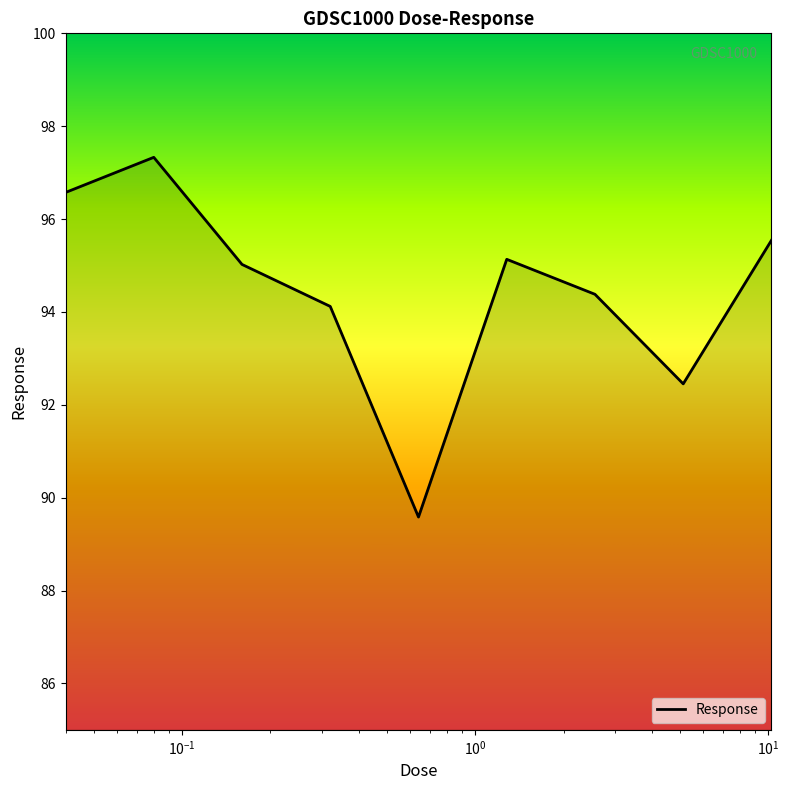

What is the difference between the maximum and minimum values?

7.7